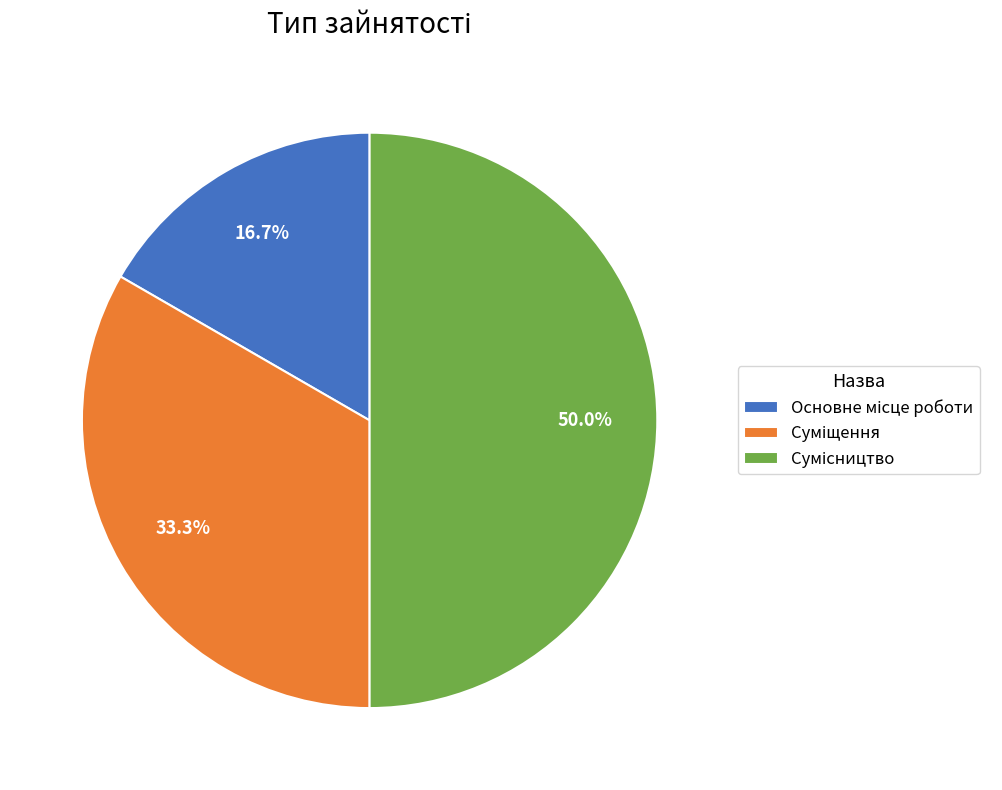

Is it true that Суміщення is 33% of the pie?

True